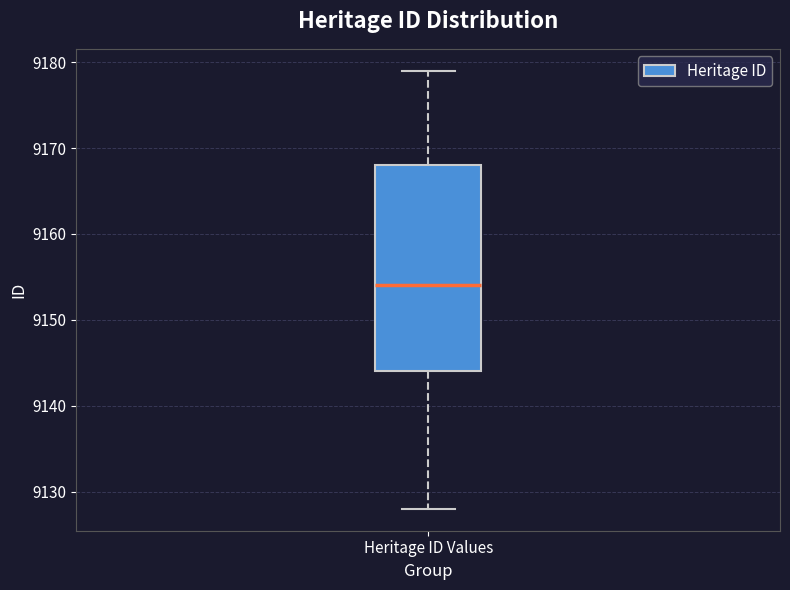

Where is the upper edge of the box for Heritage ID Values on the y-axis? The values are not printed on the chart, so give them approximately, as read against the axis.

9168